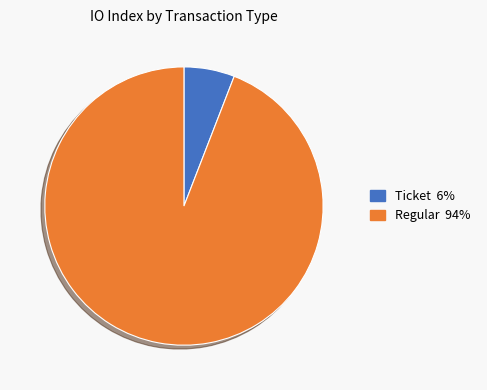

Is there a majority slice in this chart?

Yes